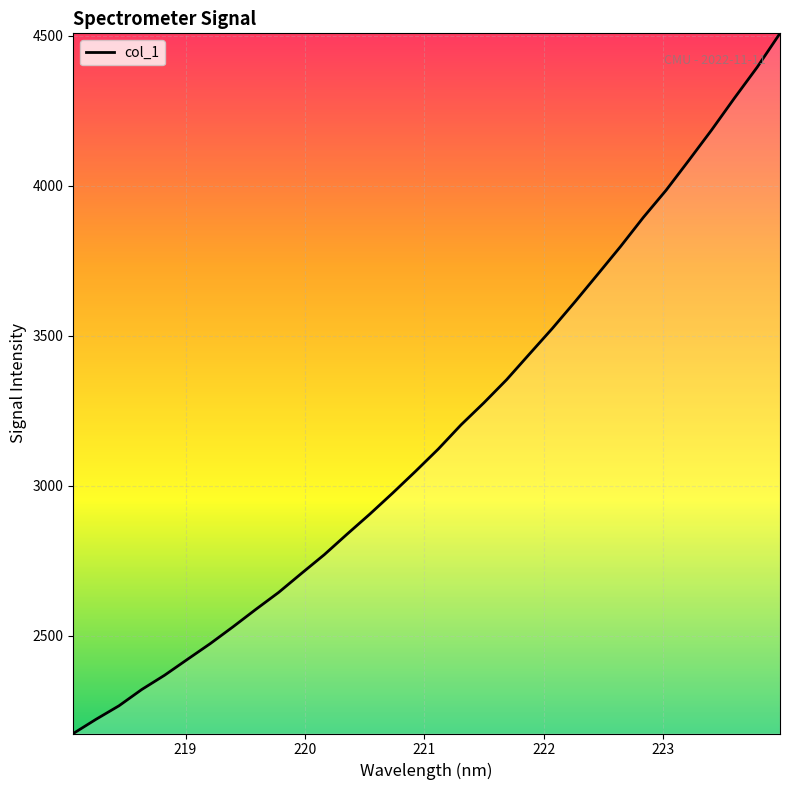

What is the smallest value displayed?

2173.1